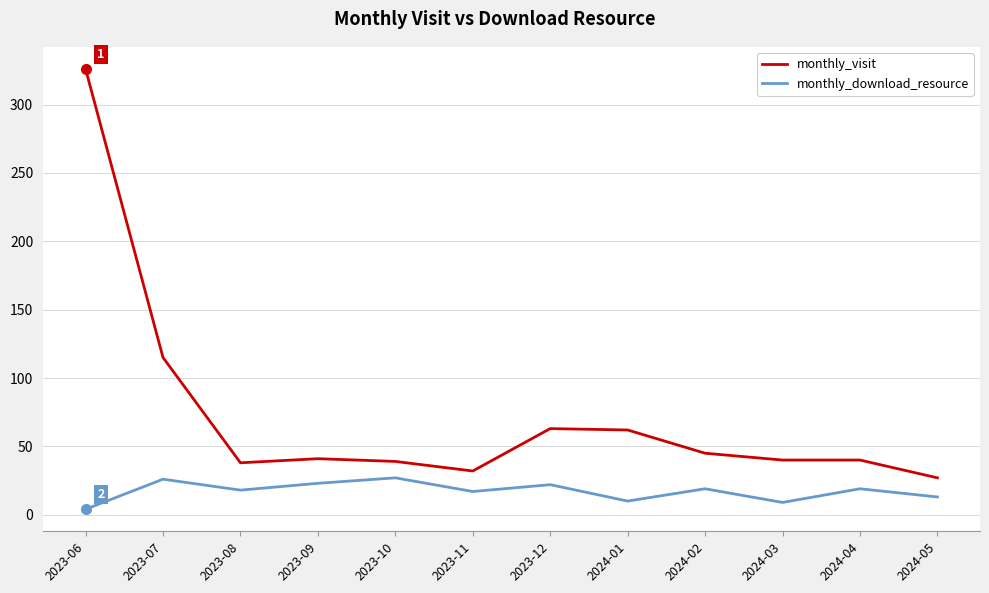

Is it true that monthly_visit equals 39 at 2023-10?

True